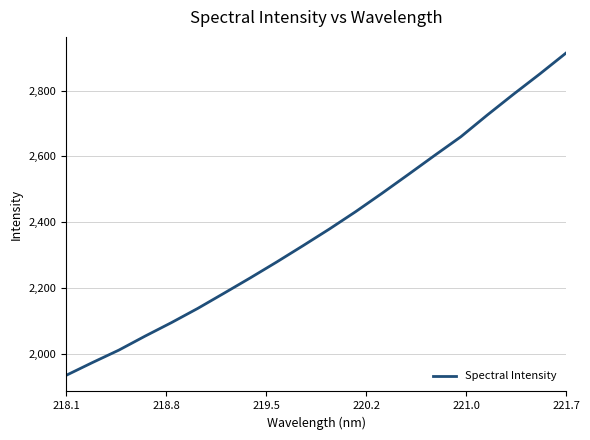

What is the difference between the maximum and minimum values?

979.4